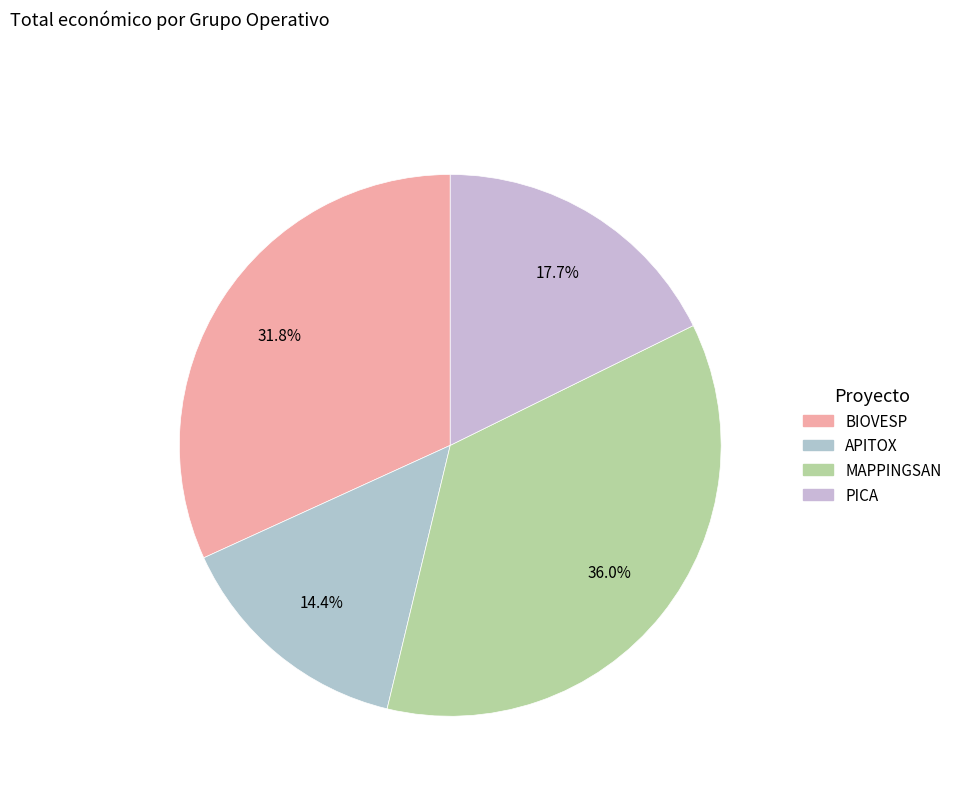

To the nearest percent, what is the combined percentage of MAPPINGSAN and BIOVESP?

68%